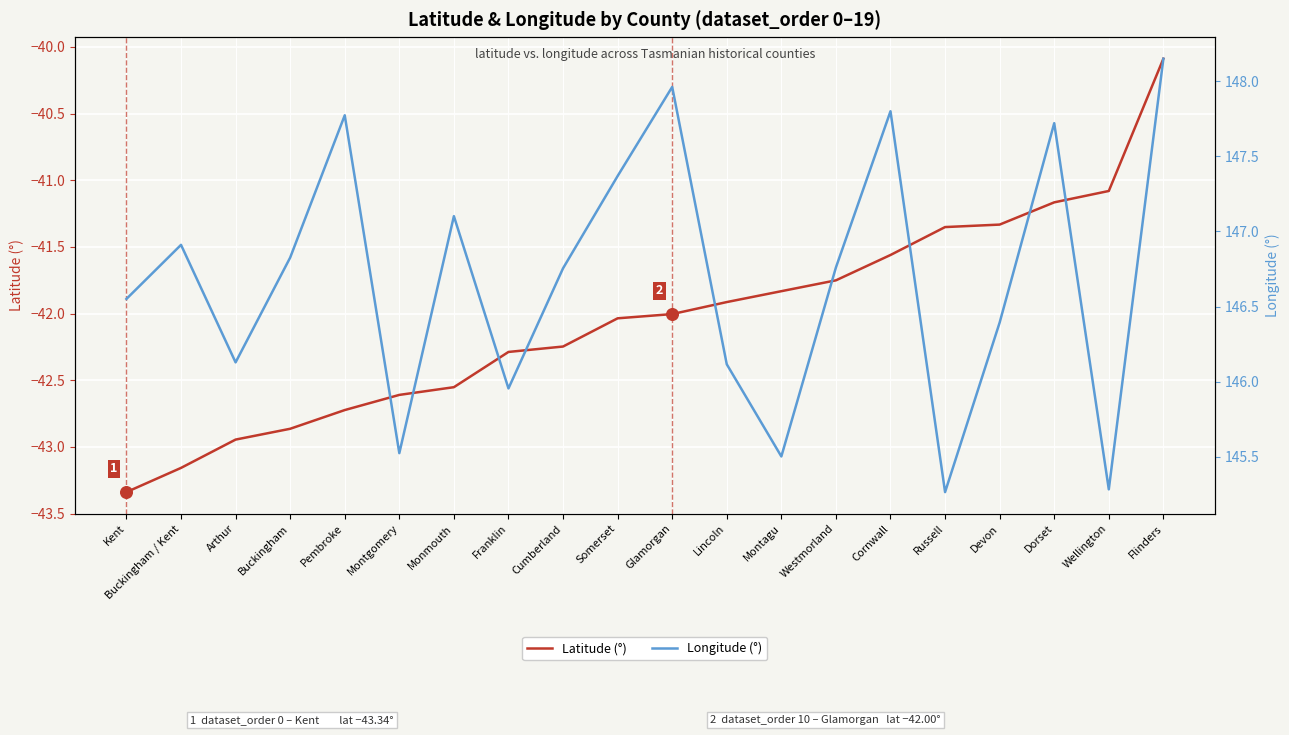

Is the value of Latitude (°) at Arthur greater than the value of Longitude (°) at Devon?

No